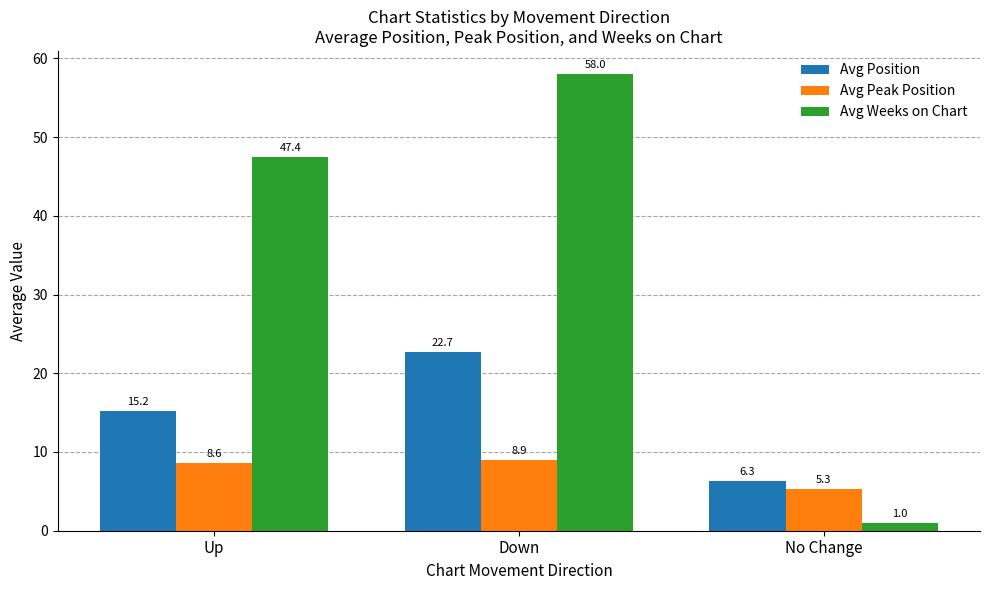

Which category has the highest value in the Avg Peak Position series?

Down